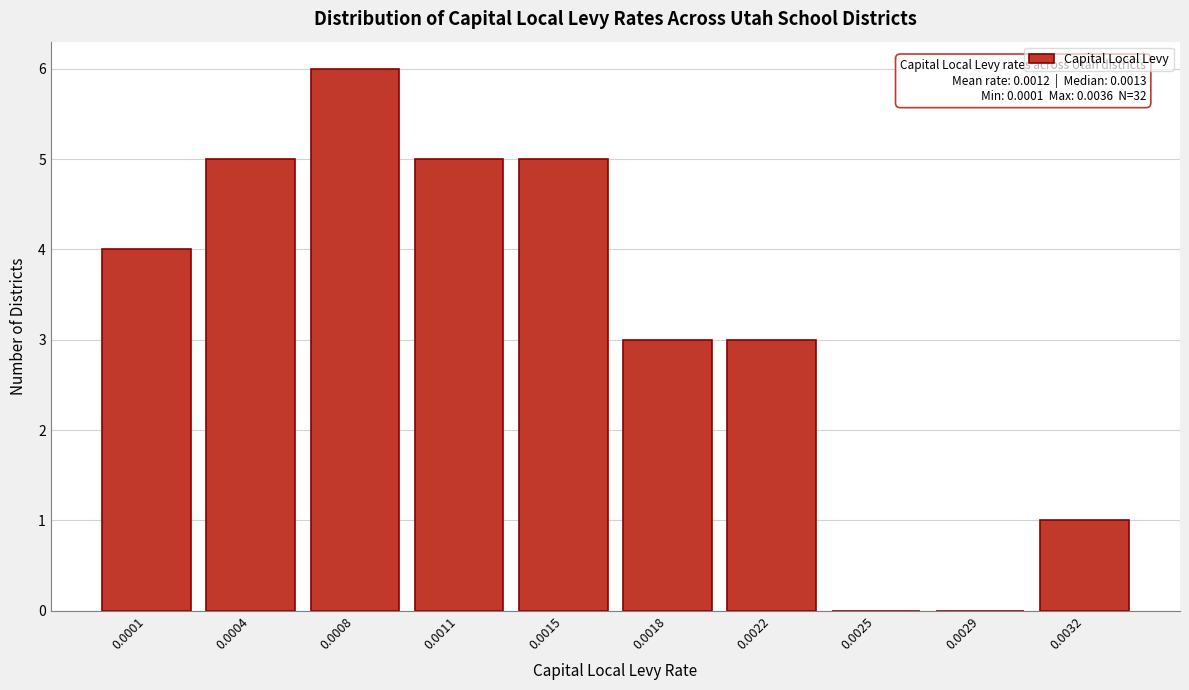

Reading right to left, extract all data points from this chart.

0.0032=1	0.0029=0	0.0025=0	0.0022=3	0.0018=3	0.0015=5	0.0011=5	0.0008=6	0.0004=5	0.0001=4